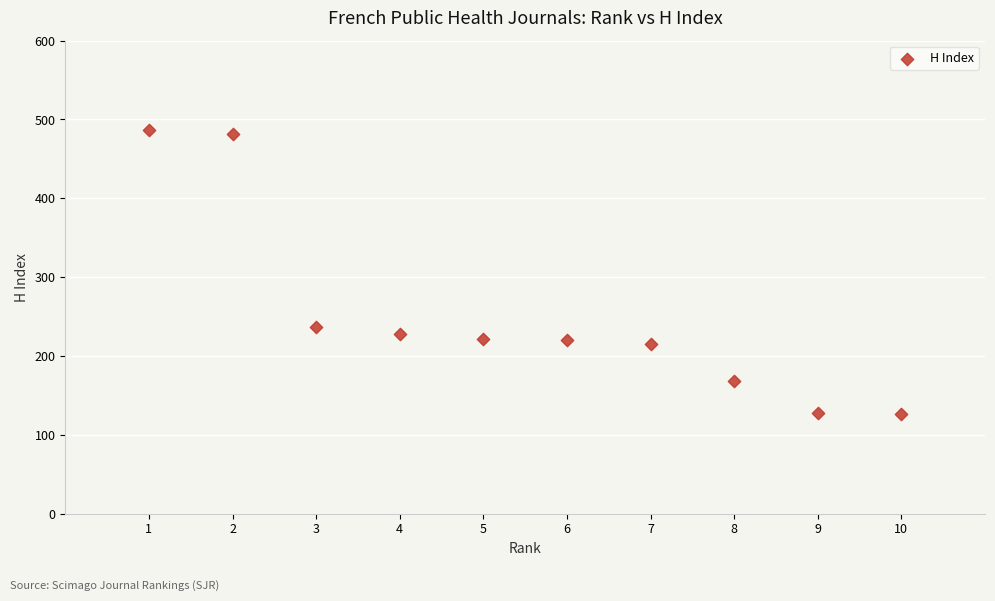

What is the range of X values (max minus min)?

9